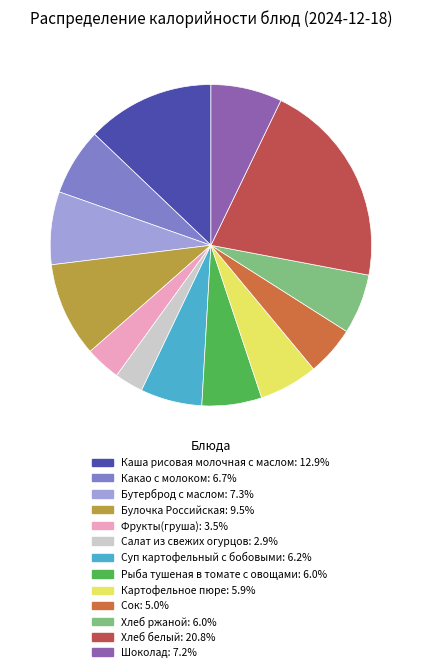

Does Картофельное пюре account for over 50% of the chart?

No